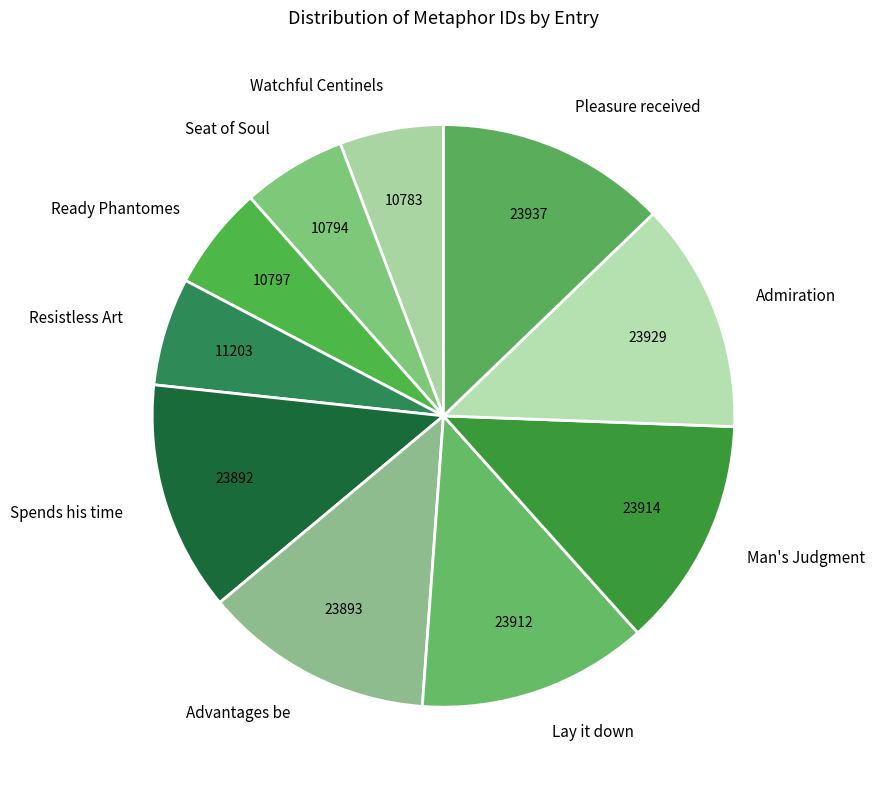

Is there a majority slice in this chart?

No